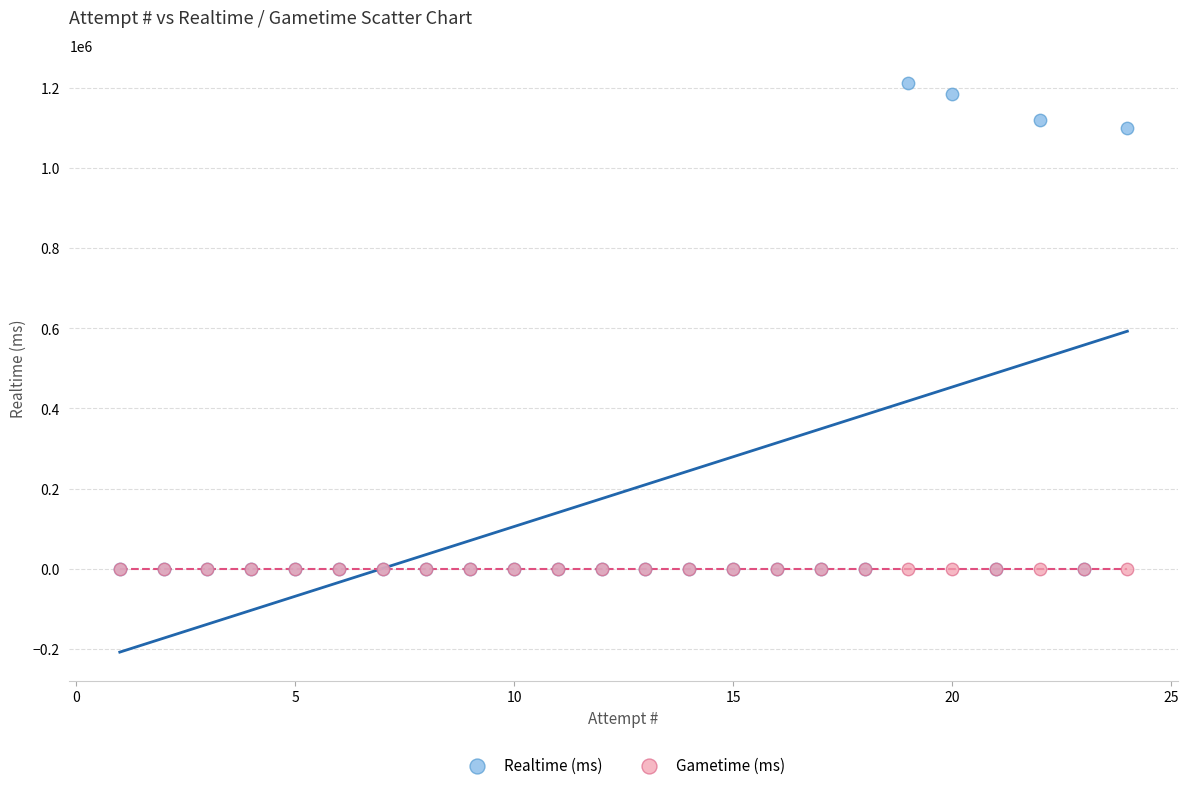

In the Realtime (ms) series, what Y value is closest to 605305?

1098909